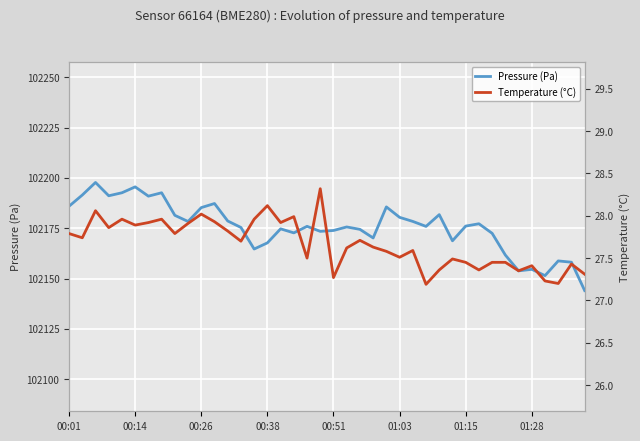

What is the maximum value for Pressure (Pa)?

102197.8